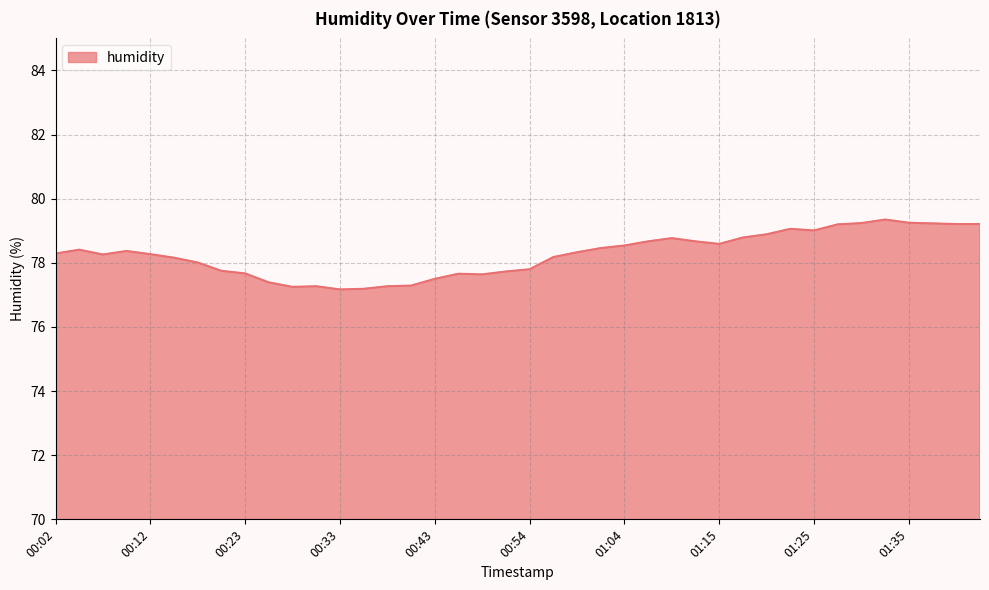

What is the smallest value displayed?

77.2